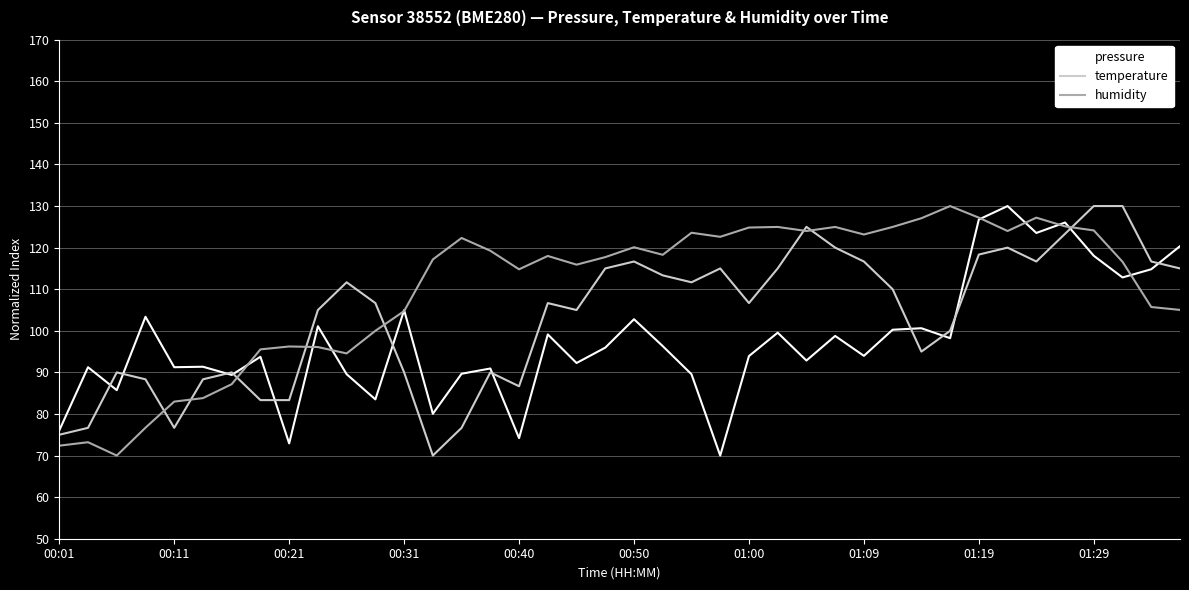

What is the lowest value of the temperature series?

70.0